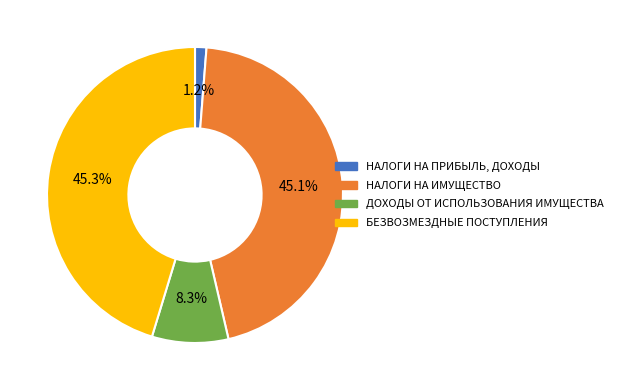

To the nearest percent, what is the difference between the largest and smallest slice percentages?

44%